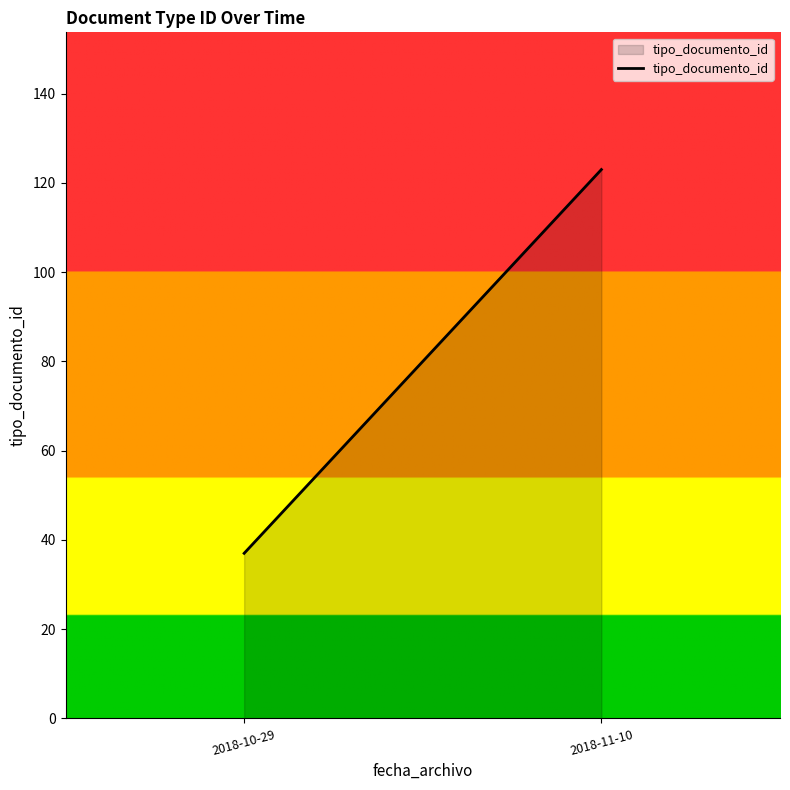

What is the label of the 1st point from the right?

2018-11-10